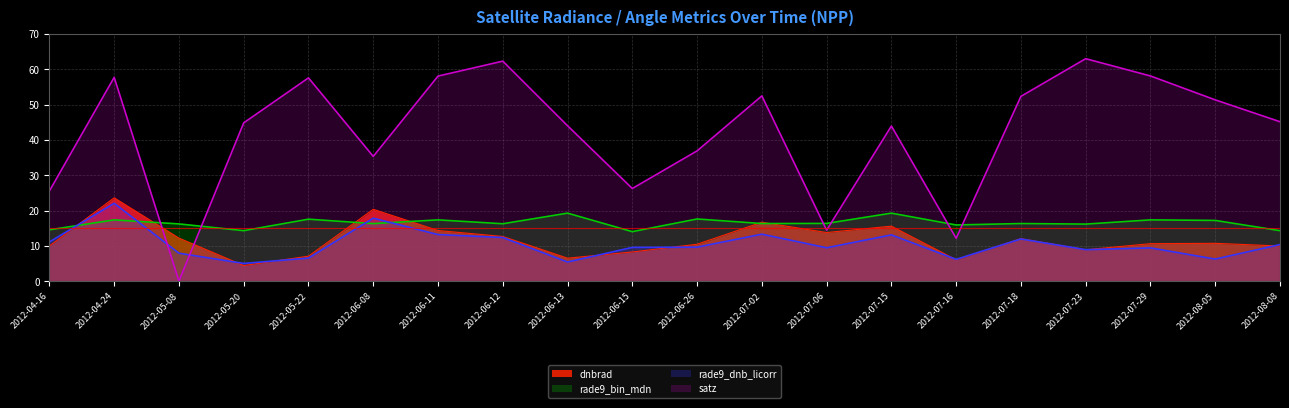

How many interior local peaks does the rade9_bin_mdn series have?

8